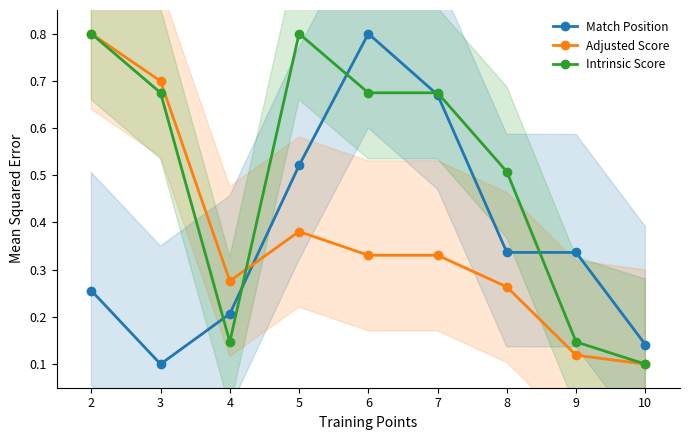

At 9, list the series in order from largest to smallest.

Match Position, Intrinsic Score, Adjusted Score